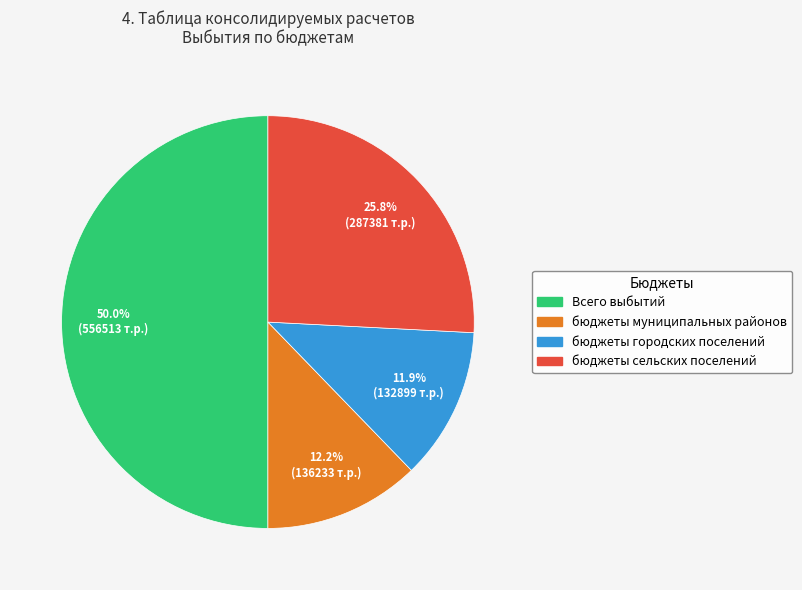

Does бюджеты муниципальных районов represent more than half of the total?

No